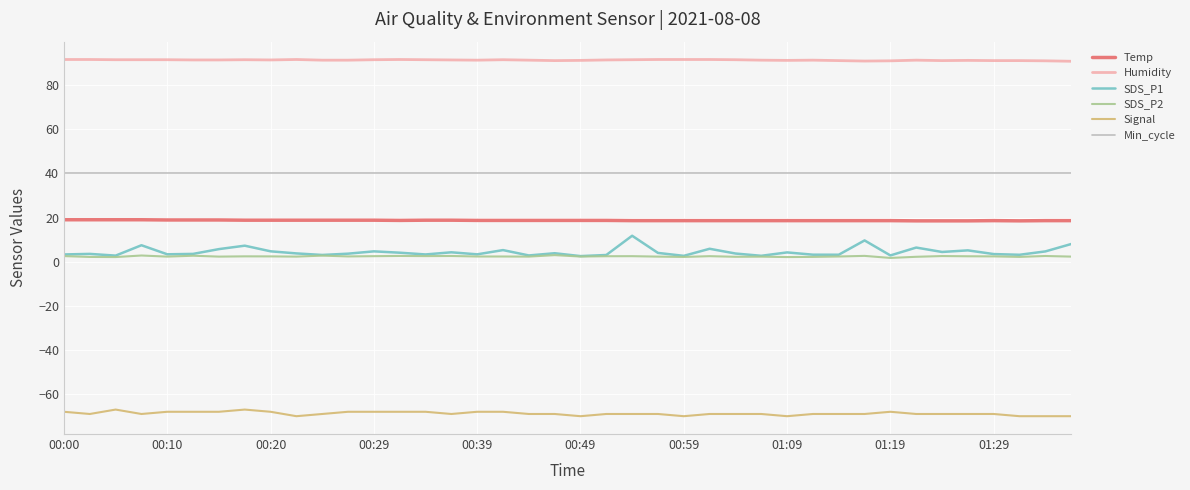

True or false: SDS_P1 and Temp cross at least once.

False